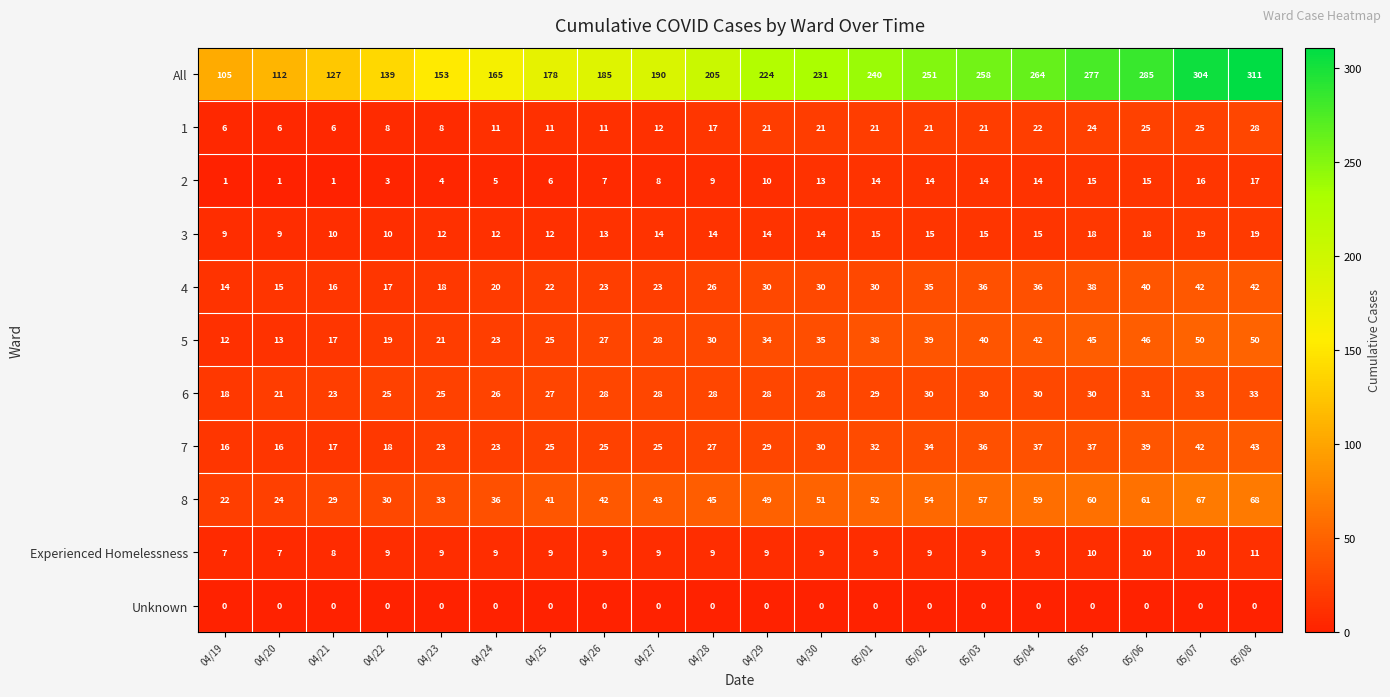

What is the sum of all 8 values?

923